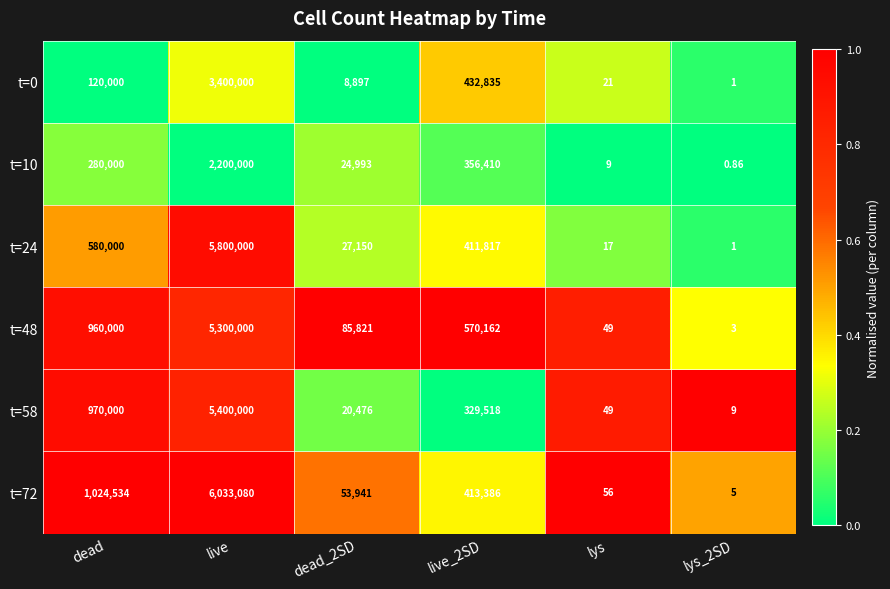

At which category is the sum across all series the highest?

live